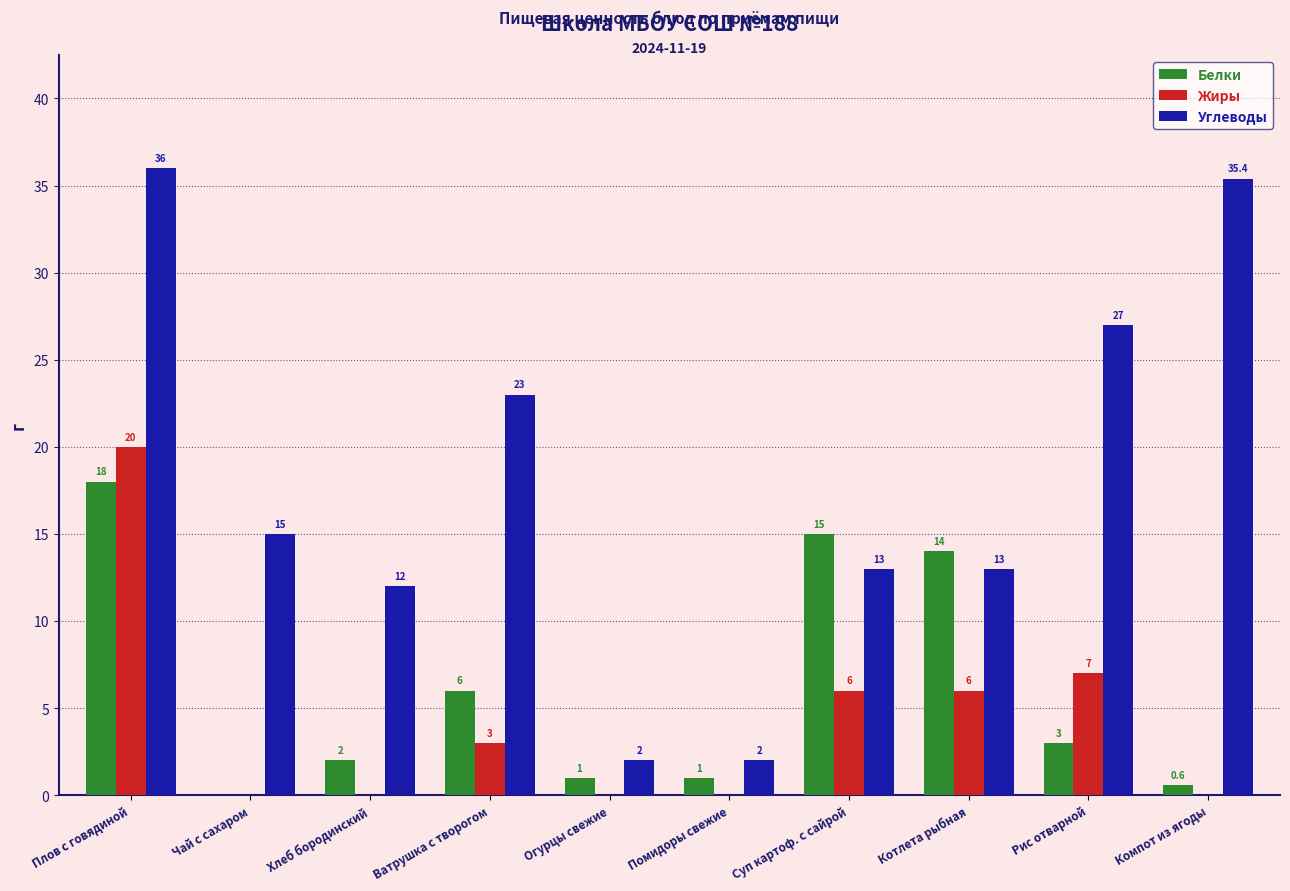

Which series changed the most between Помидоры свежие and Компот из ягоды?

Углеводы